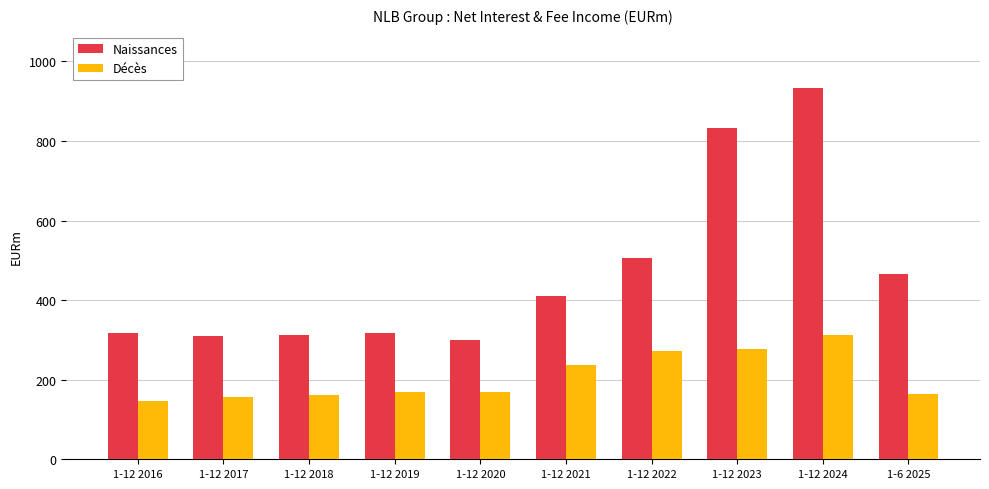

What is the sum of all Naissances values?

4705.8